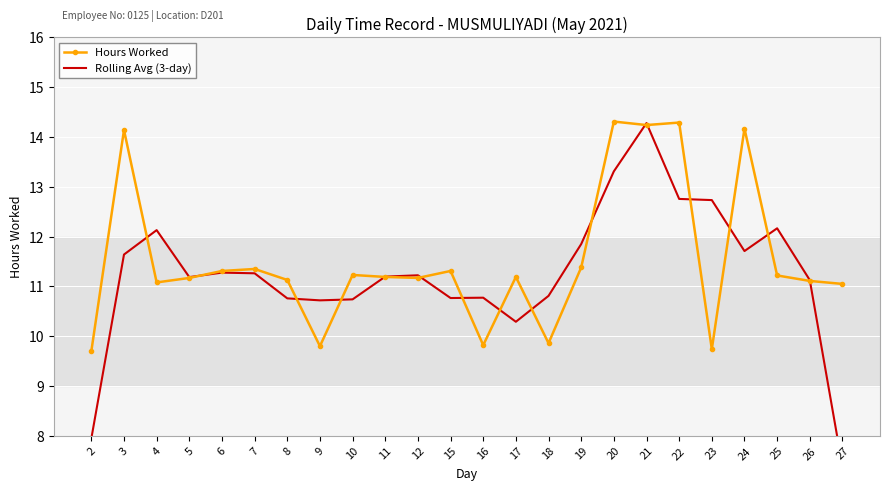

What is the difference between the maximum and minimum values in the Hours Worked series?

4.6